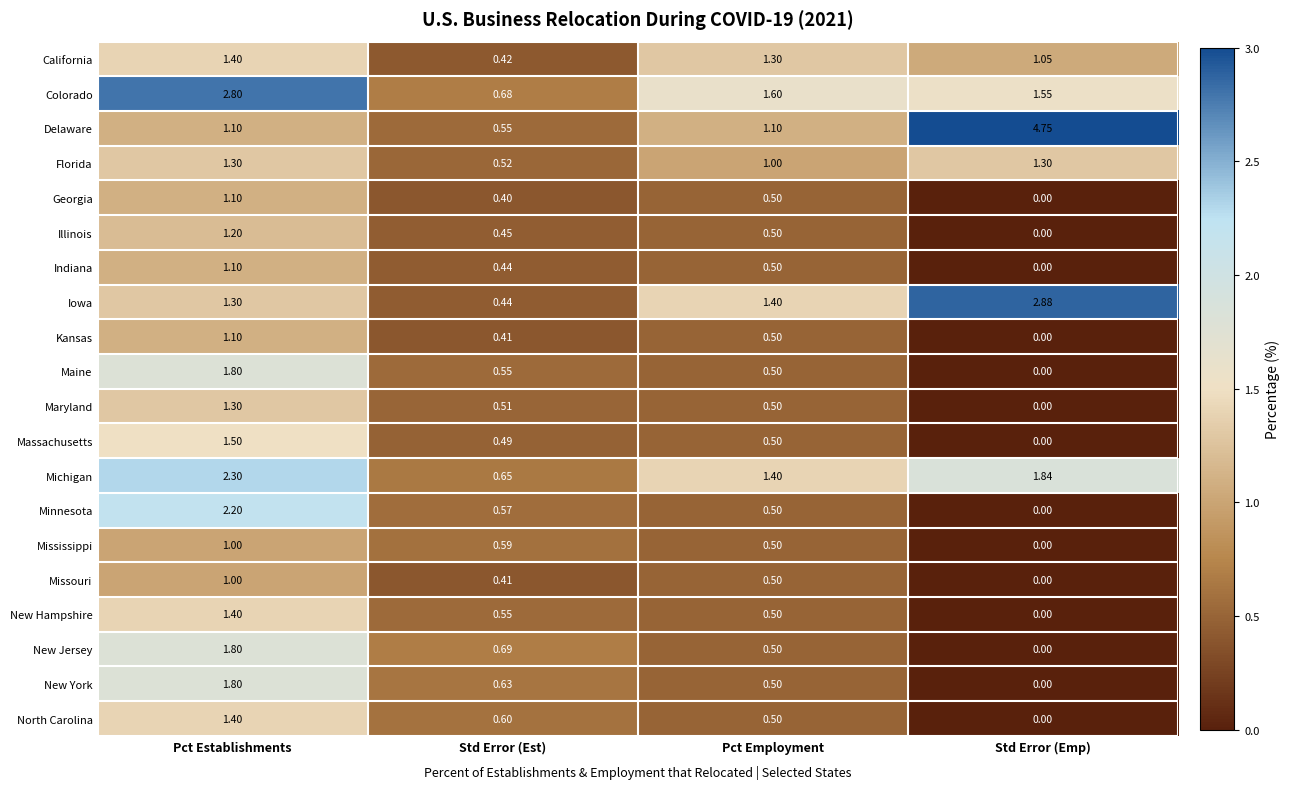

Which series has the largest total across all categories?

Delaware